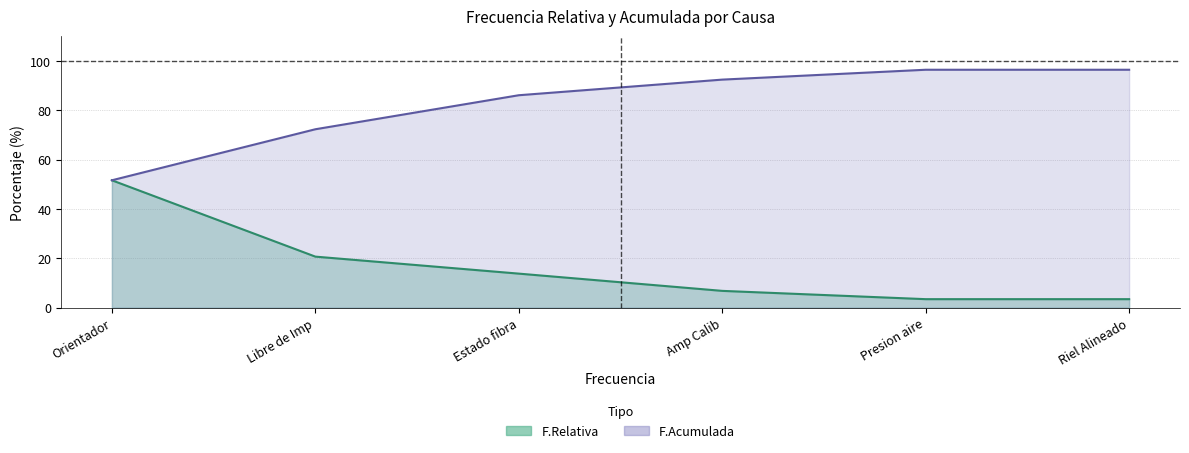

How many lines are shown in the chart?

2